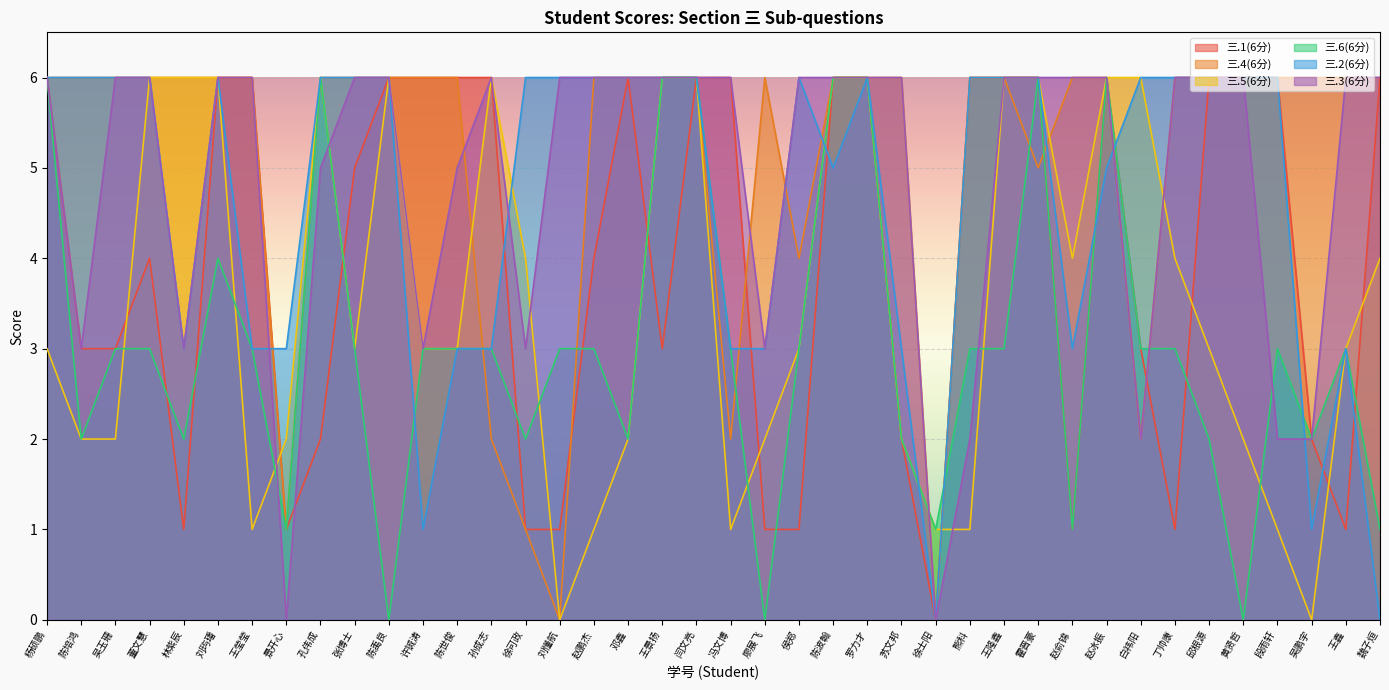

What is the difference between the 三.2(6分) values at 许铖涛 and 王景扬?

5